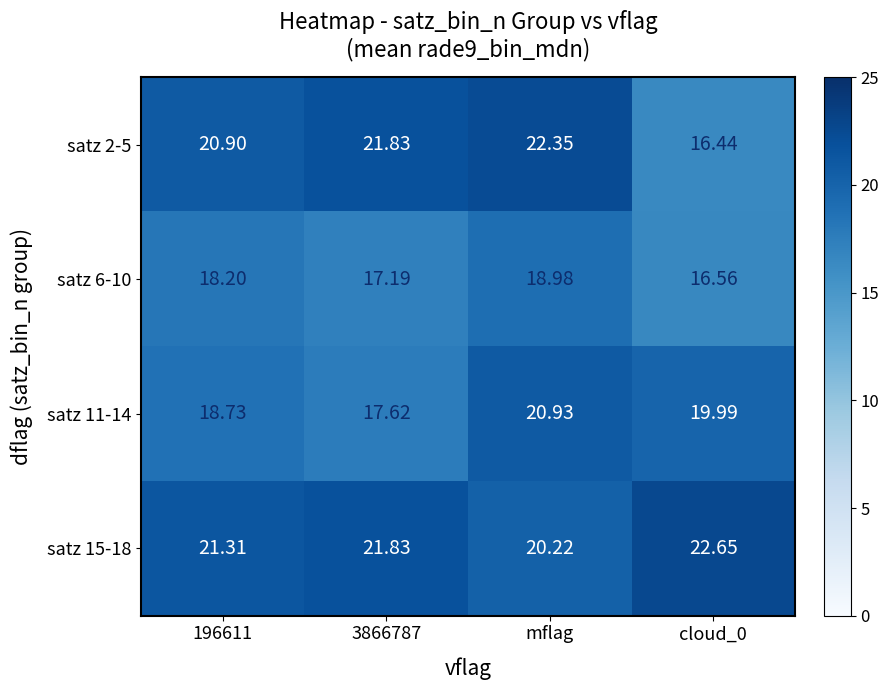

Is the value of satz 15-18 at cloud_0 greater than the value of satz 11-14 at cloud_0?

Yes